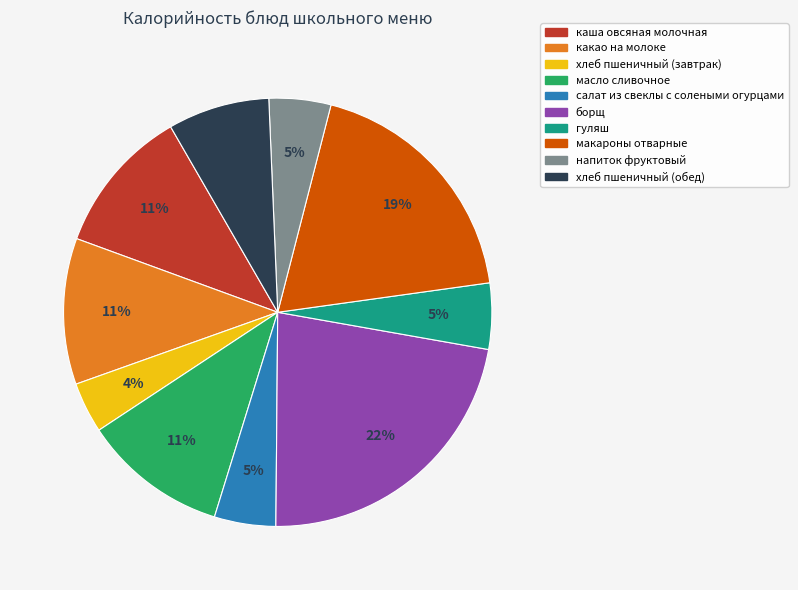

How many slices are in this pie chart?

10